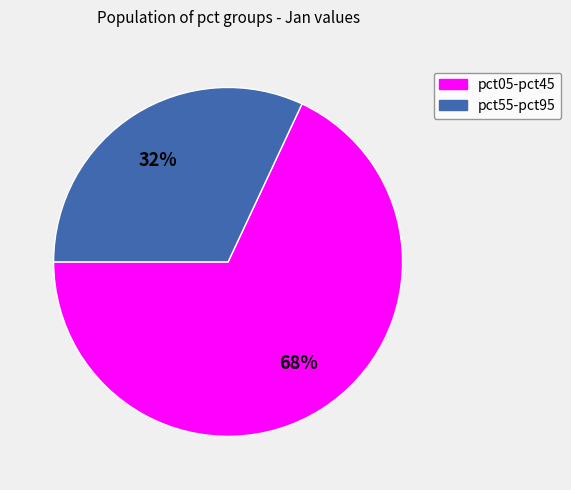

Is there any slice that represents more than half of the pie?

Yes